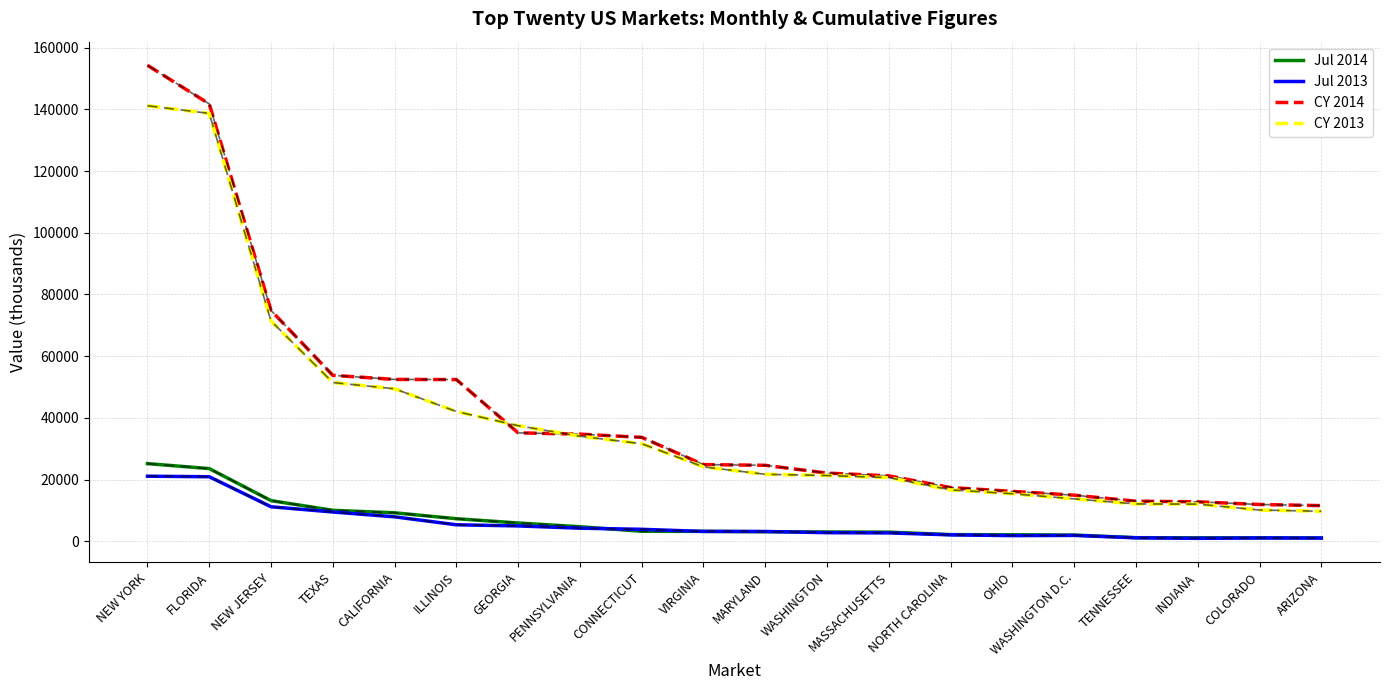

At which label does CY 2014 first exceed 24851?

NEW YORK